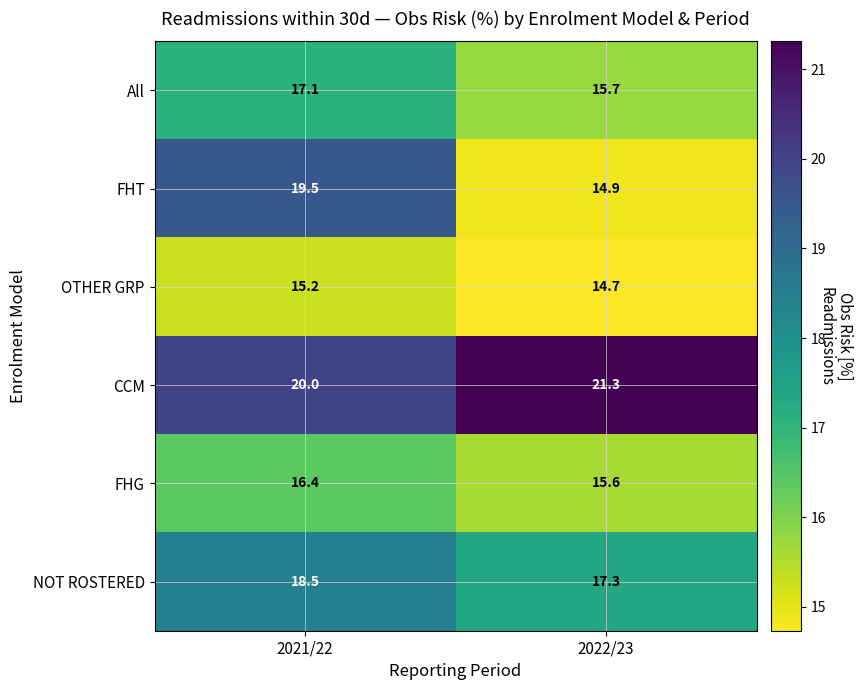

What is the smallest value displayed?

14.7